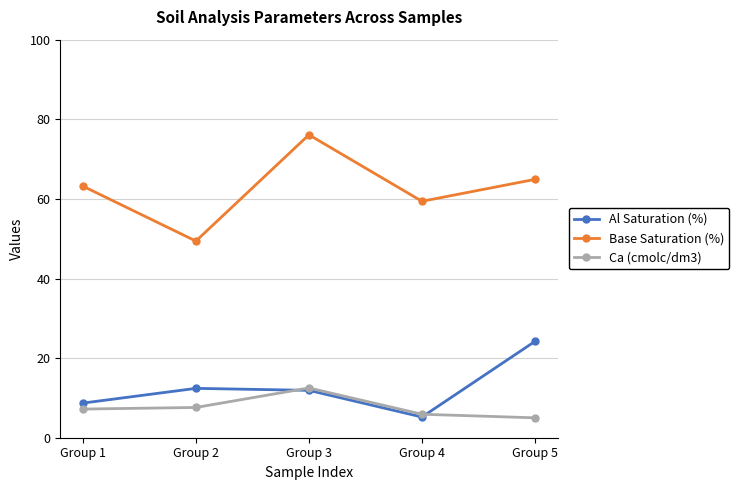

What is the difference between the maximum and minimum values in the Ca (cmolc/dm3) series?

7.5